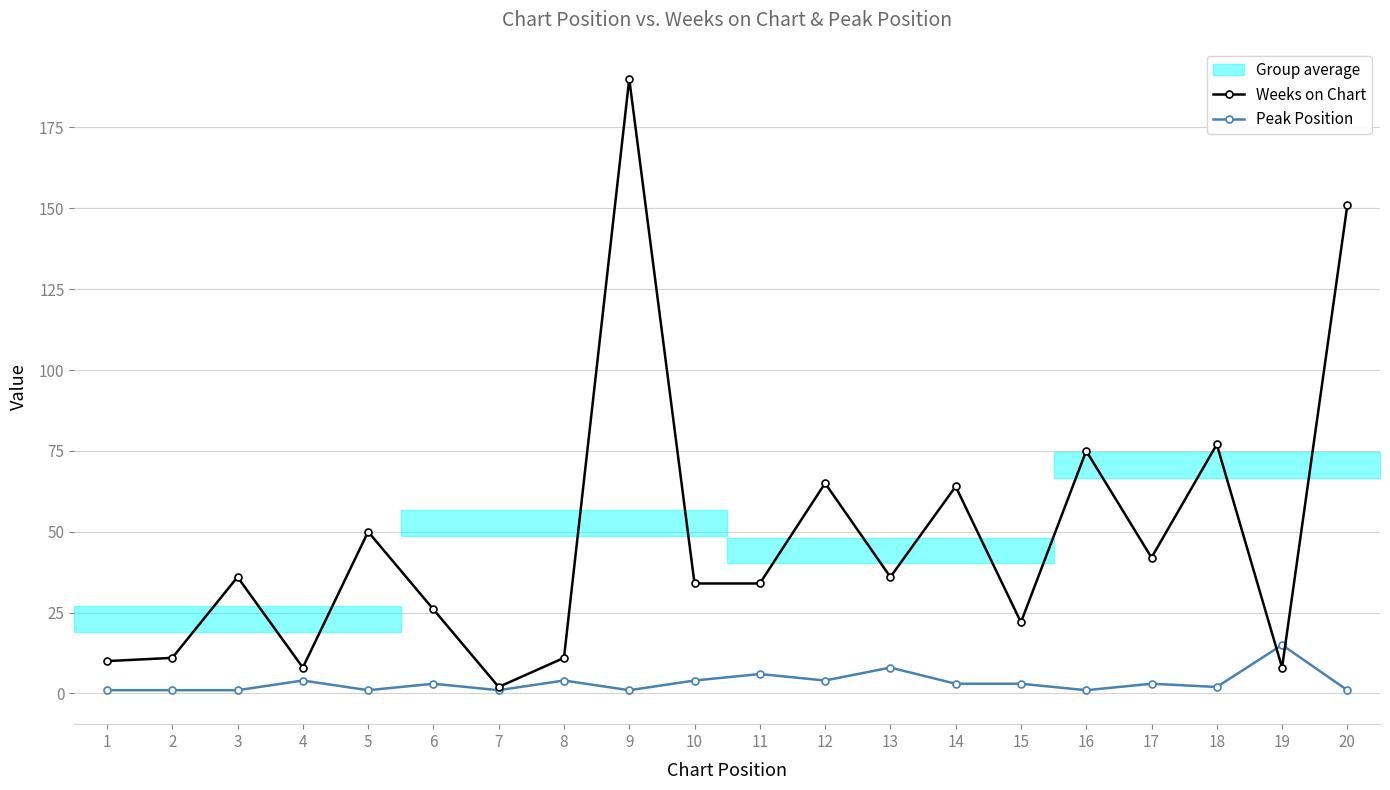

What is the value of the Weeks on Chart point at the 17th from the left?

42